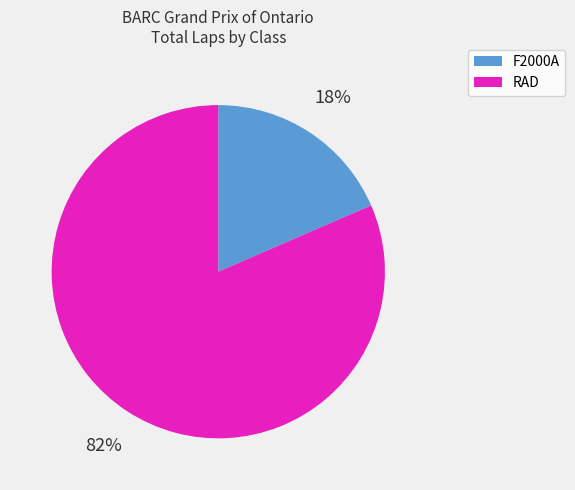

To the nearest percent, what is the average slice percentage?

50%